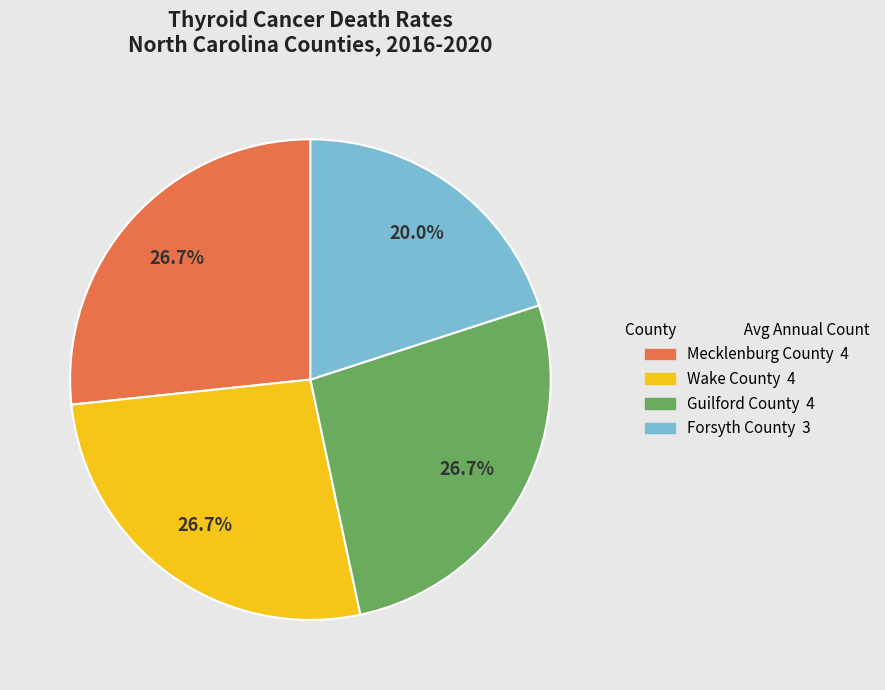

Is it true that Wake County is 38% of the pie?

False